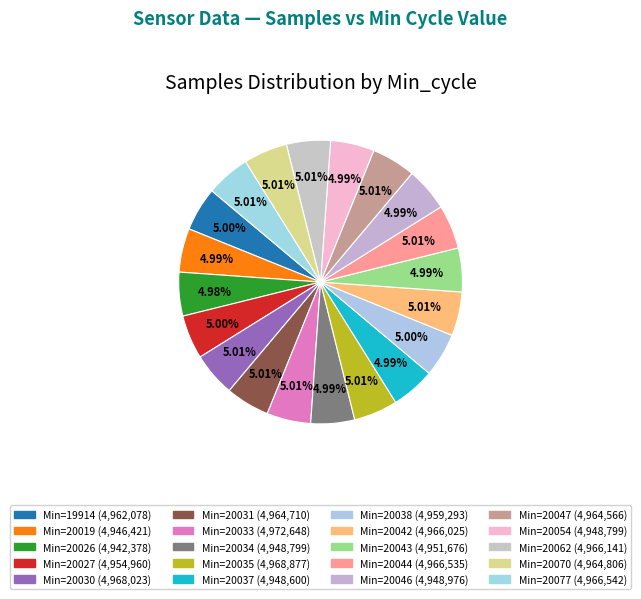

What is the smallest slice in the pie chart?

20026